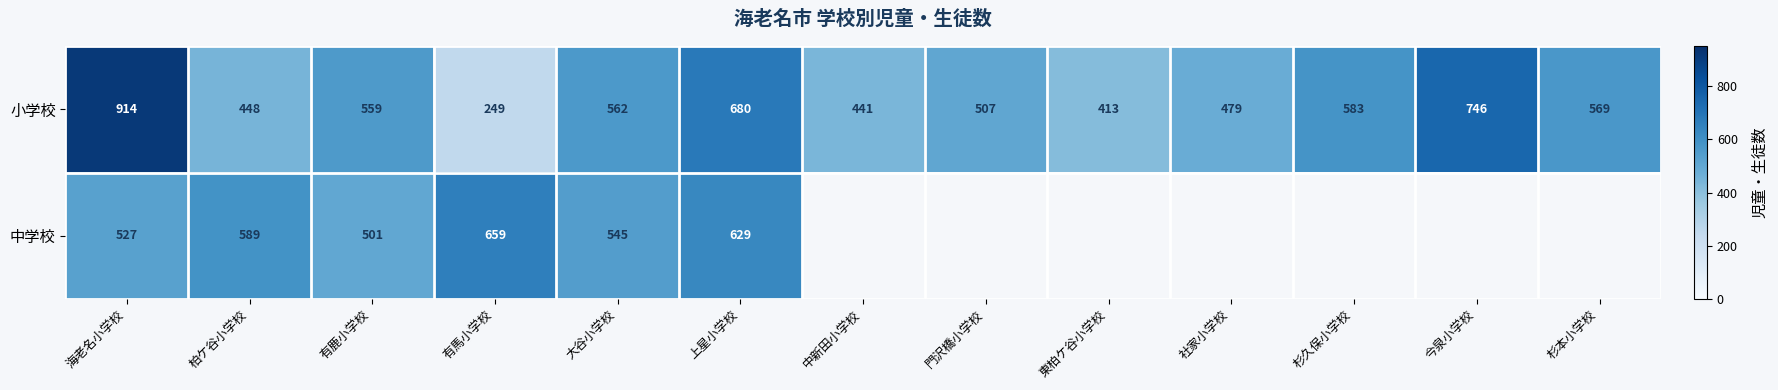

How many data points in 小学校 are less than 559?

6